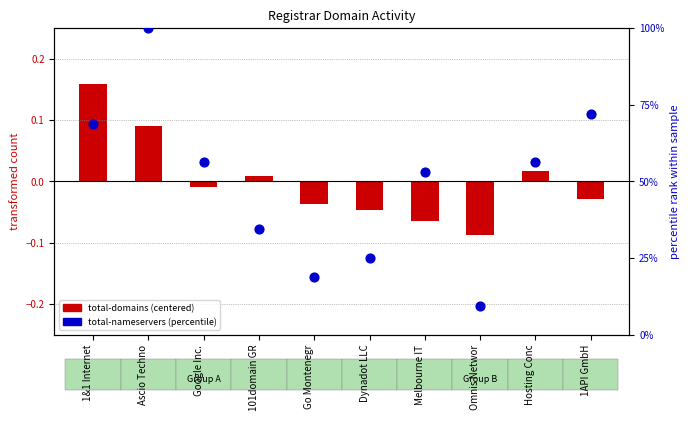

Which series contains the highest Y value?

total-nameservers (percentile)